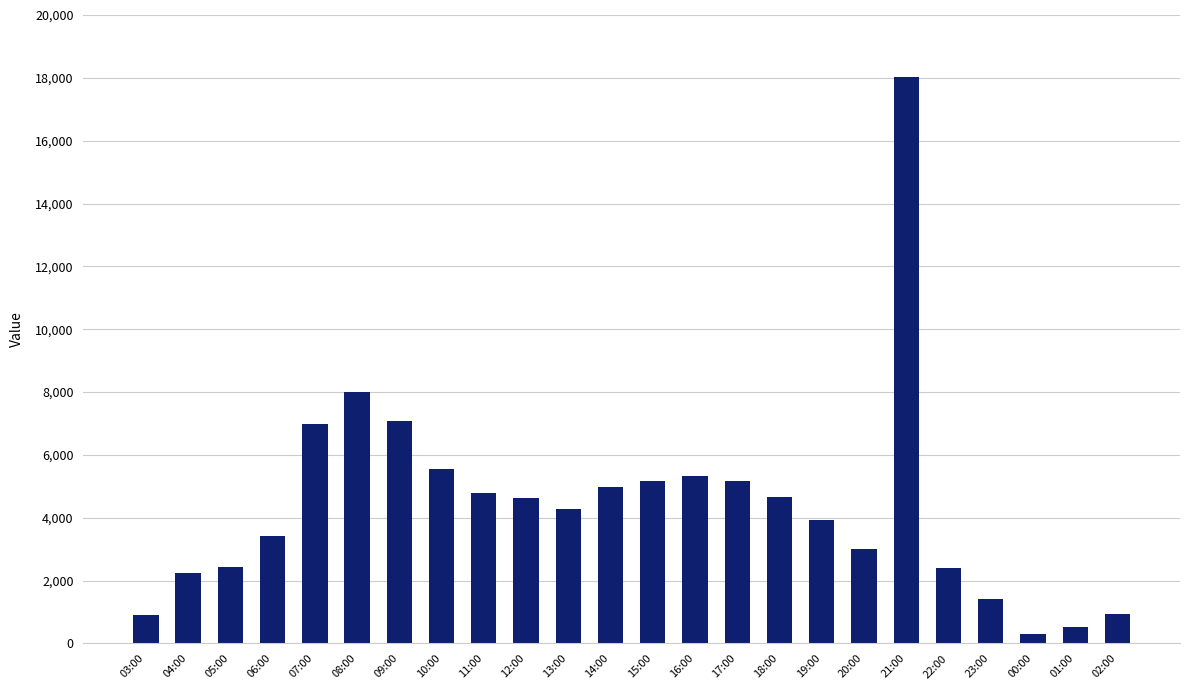

The chart shows a value of 3509 at 16:00. True or false?

False